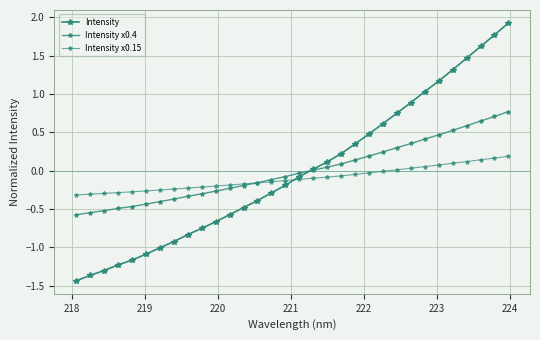

What is the difference between the maximum and minimum values in the Intensity x0.15 series?

0.5